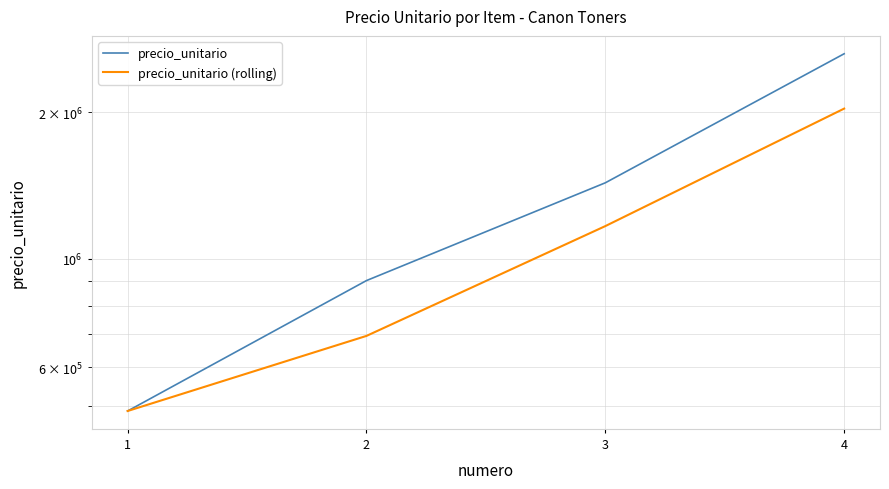

What is the value of the precio_unitario (rolling) point at the 3rd from the left?

1167753.0